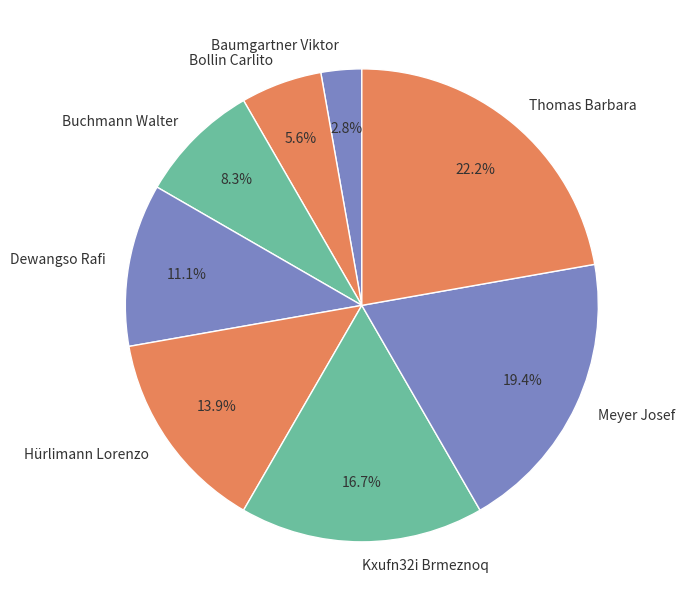

What percentage is the Buchmann Walter slice, to the nearest percent?

8%